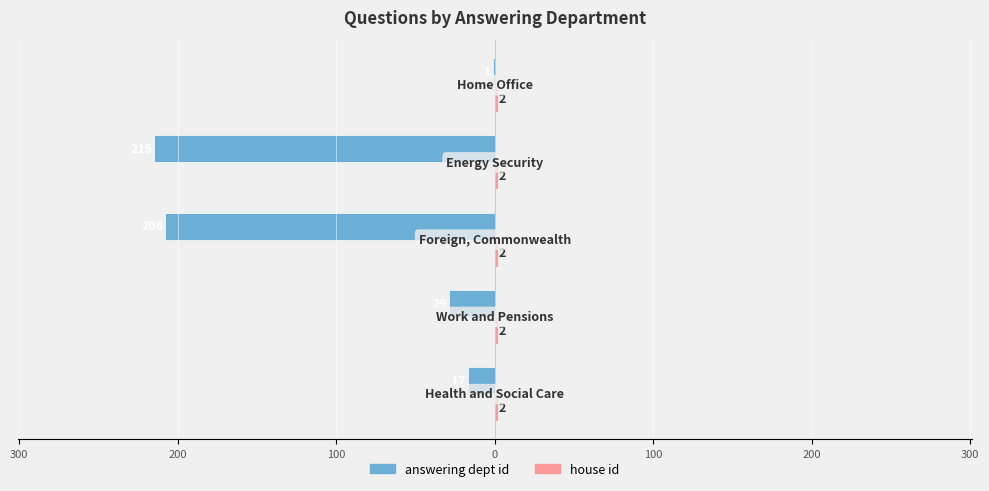

How many data points in answering dept id are above -29?

2